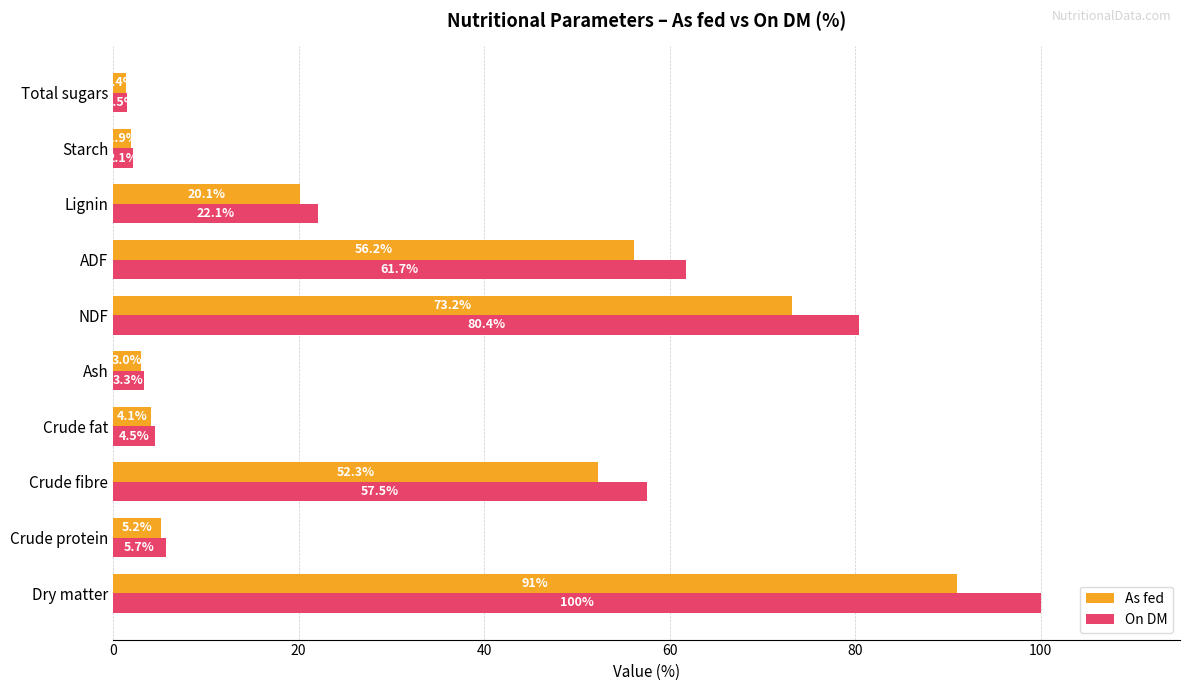

How many data points in On DM are above 22?

5